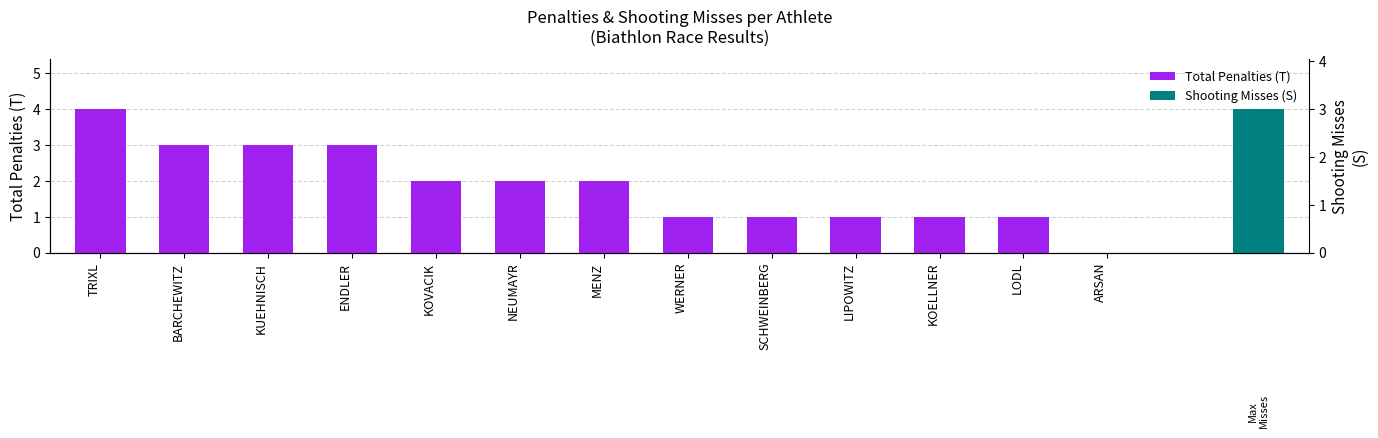

The chart shows a value of 1 at TRIXL. True or false?

False